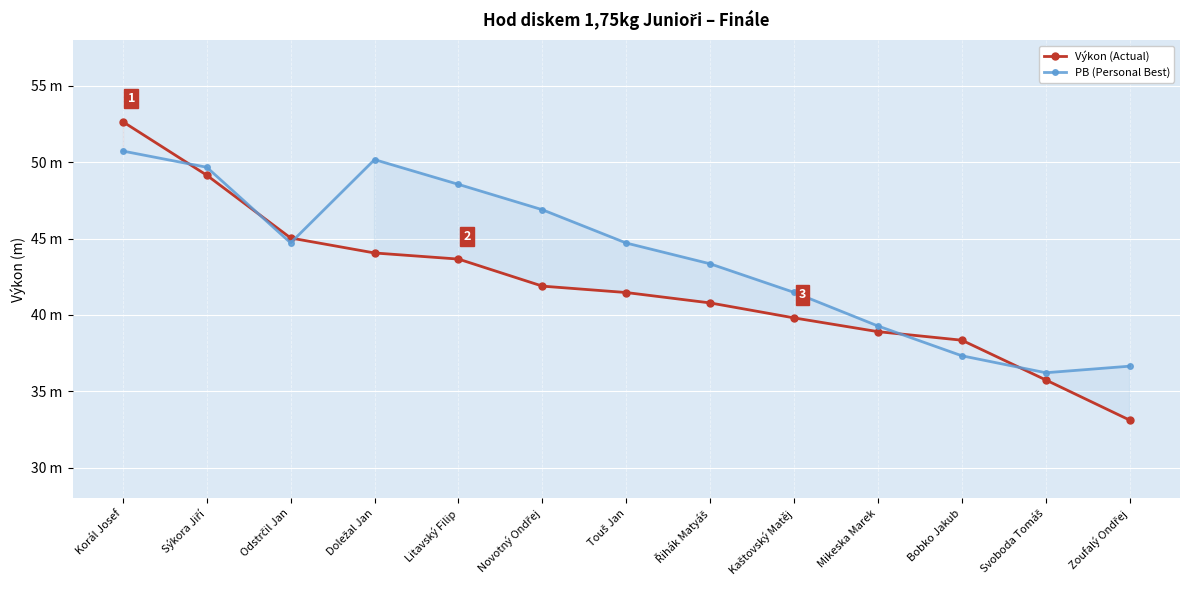

Read the Výkon (Actual) value at Doležal Jan.

44.1